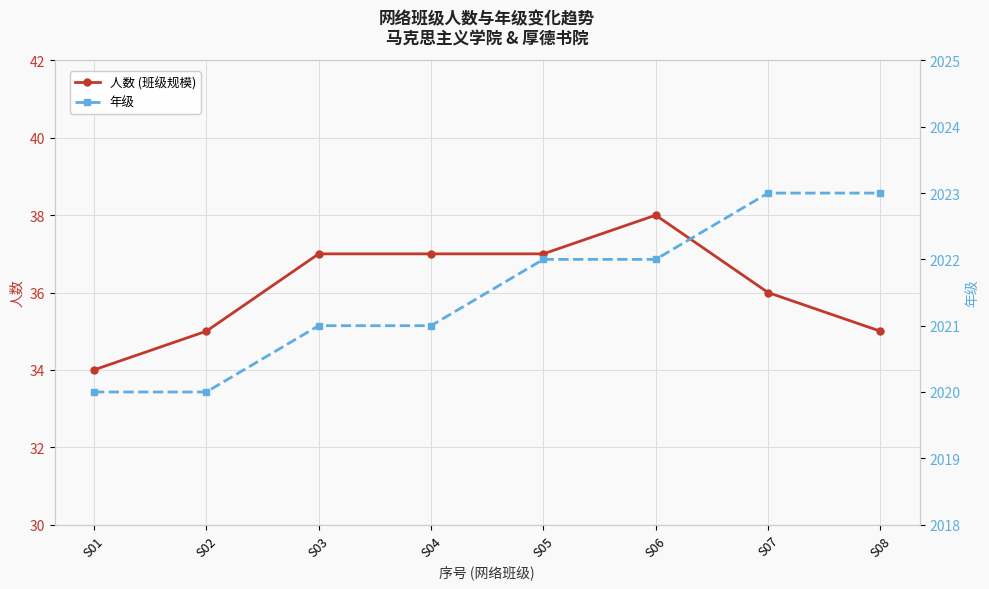

Reading left to right, what are all the values shown in this chart?

人数 (班级规模): S01=34	S02=35	S03=37	S04=37	S05=37	S06=38	S07=36	S08=35
年级: S01=2020	S02=2020	S03=2021	S04=2021	S05=2022	S06=2022	S07=2023	S08=2023